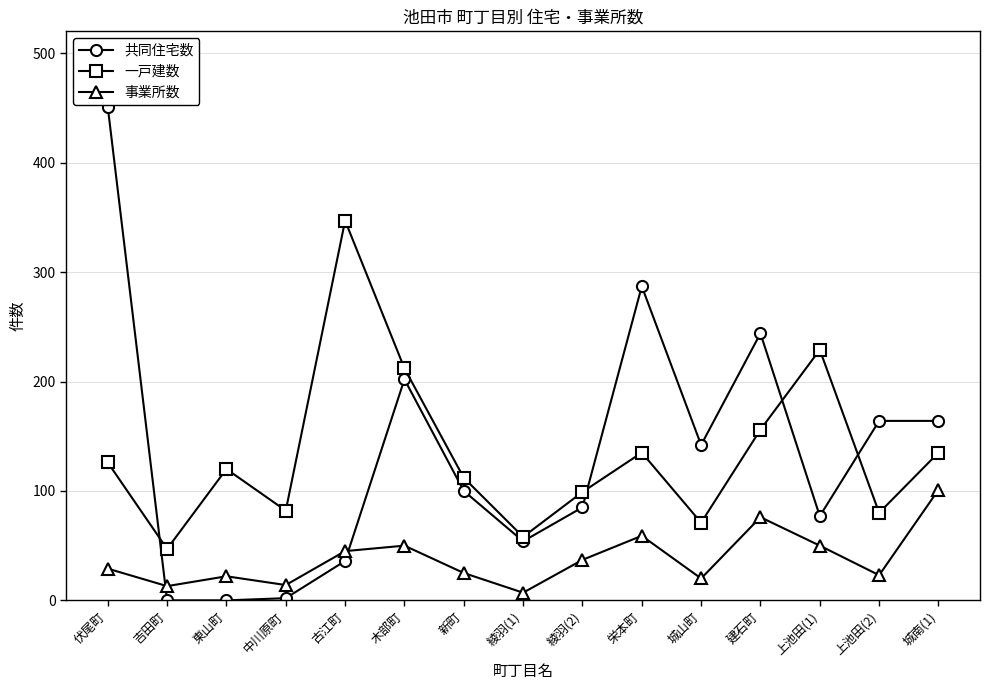

What is the difference between the maximum and minimum values in the 事業所数 series?

94